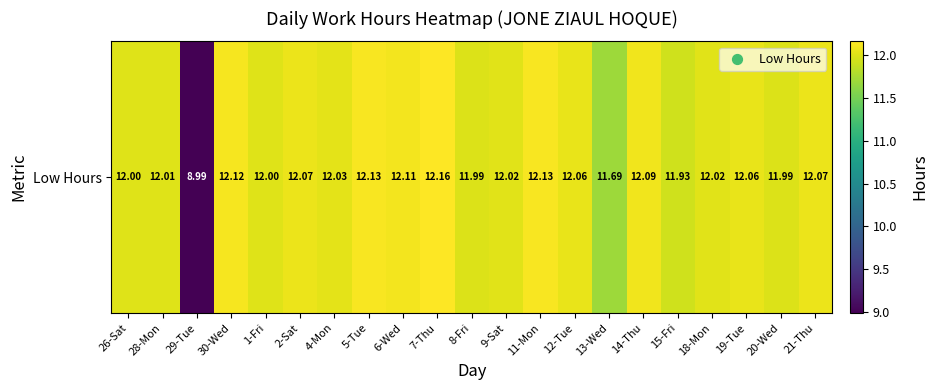

At which label does the data first exceed 12?

28-Mon